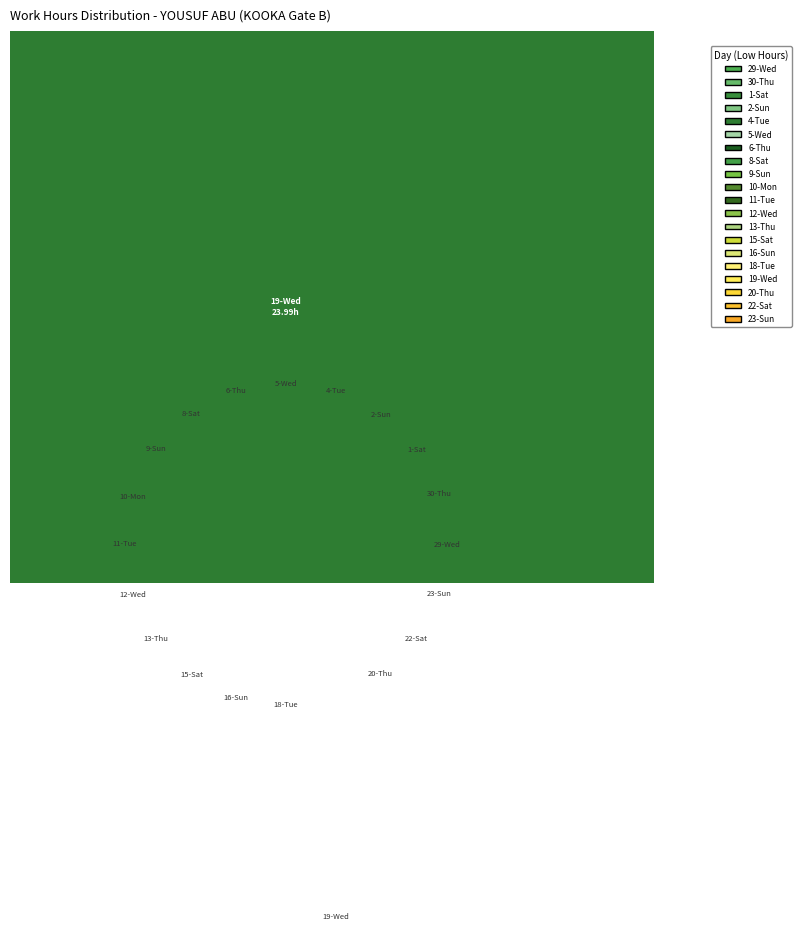

Approximately how many times larger is the value at 1-Sat compared to 30-Thu?

1.0